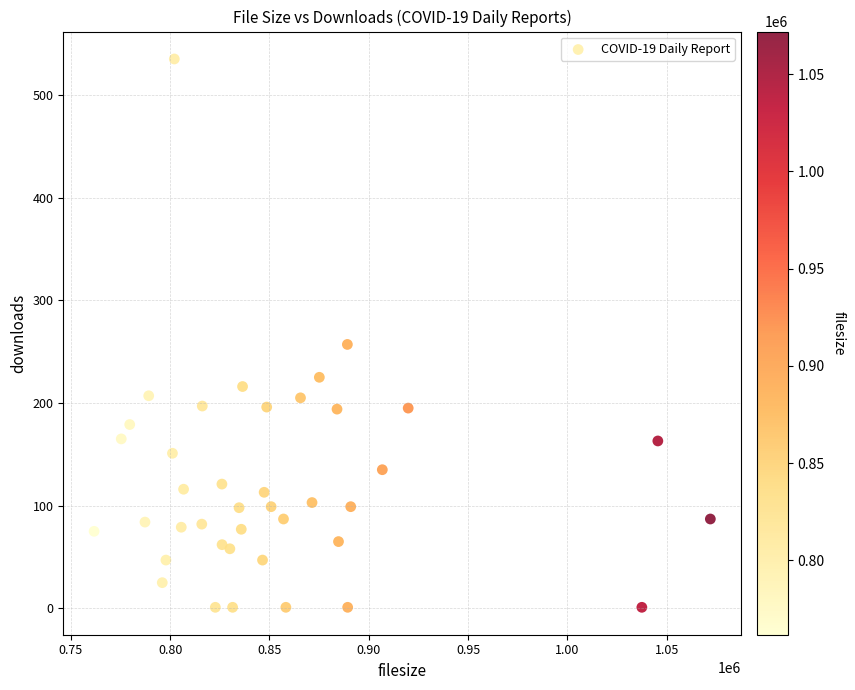

What Y value in the scatter plot is closest to 268?

257